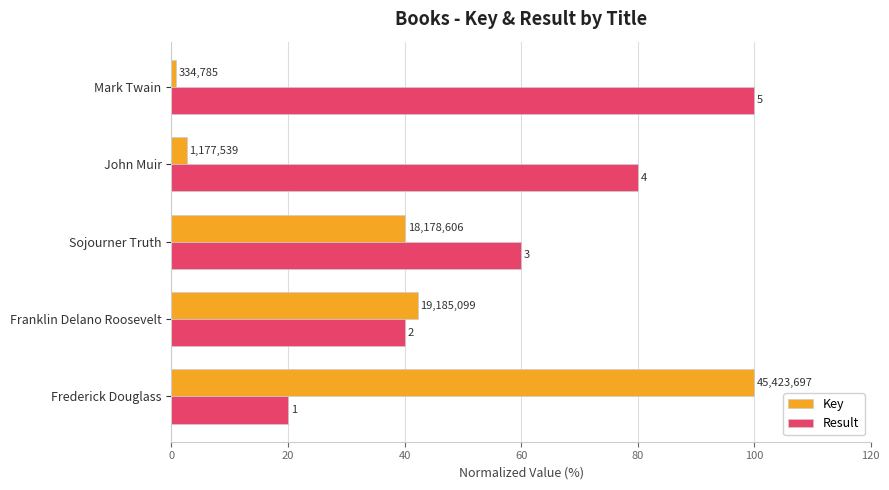

What is the smallest value displayed?

0.7